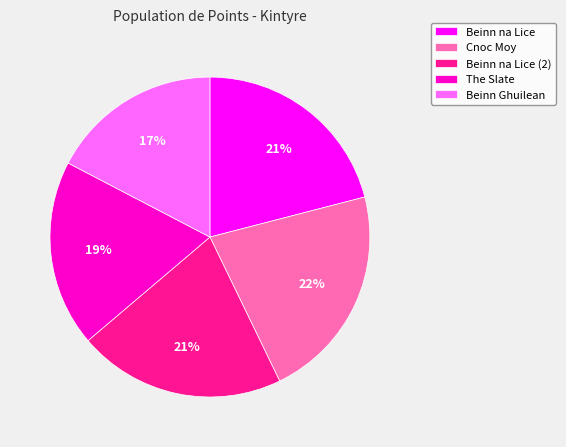

What percentage is the Beinn na Lice (2) slice, to the nearest percent?

21%